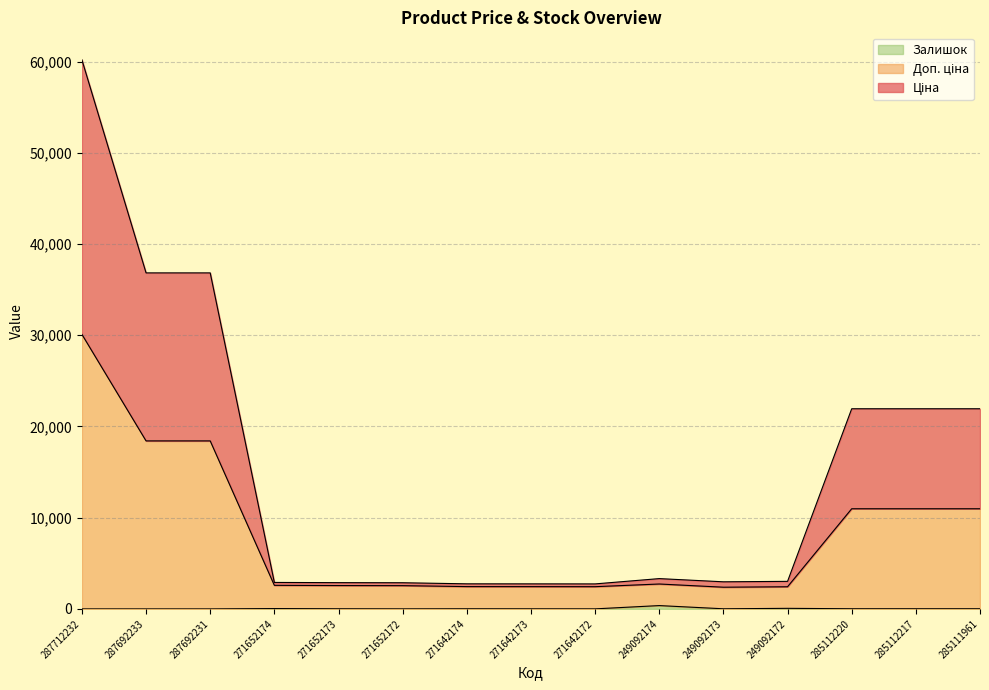

True or false: Ціна has a value of 35881.9 at 285112217.

False